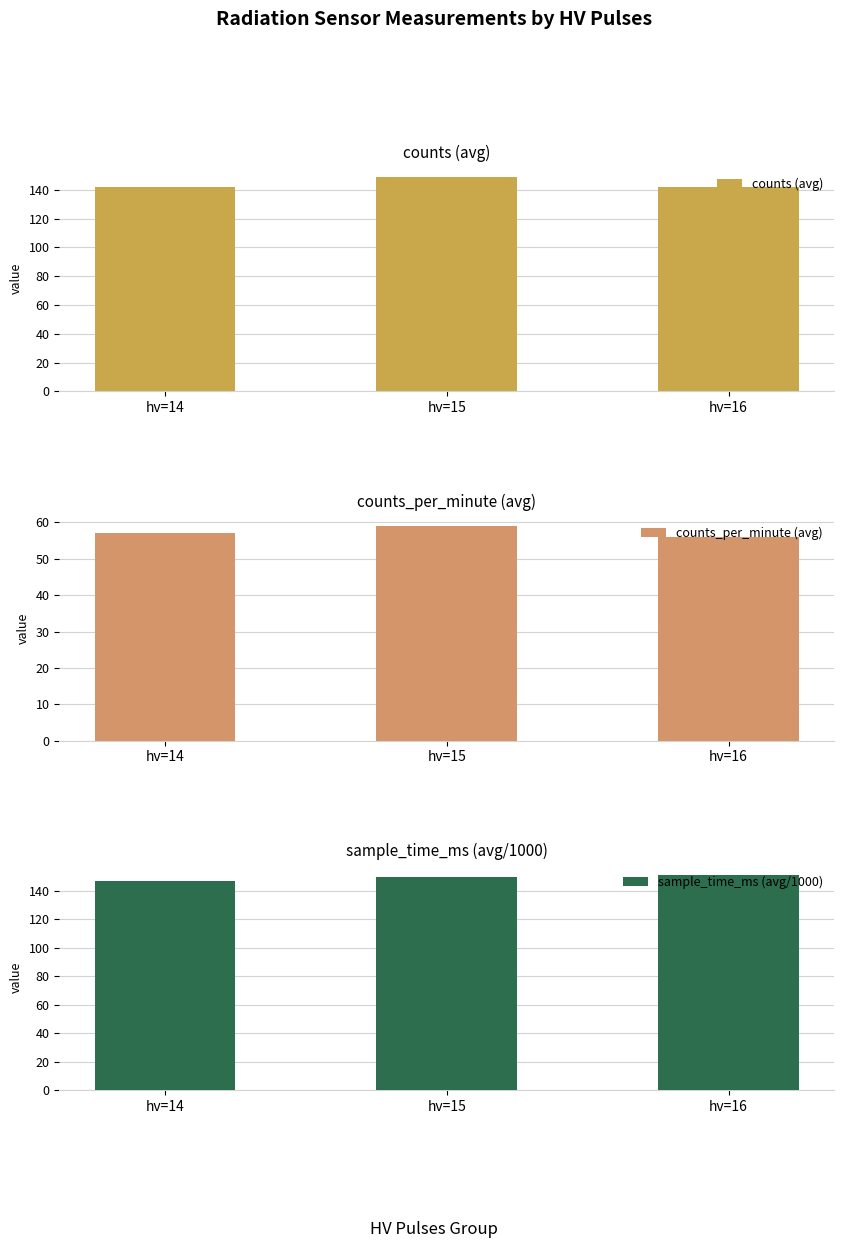

Where does the counts_per_minute (avg) series first go above 57?

hv=15